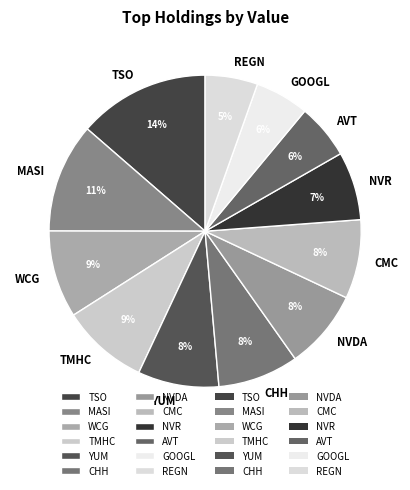

What is the ratio of the value at CHH to the value at NVDA?

1.0